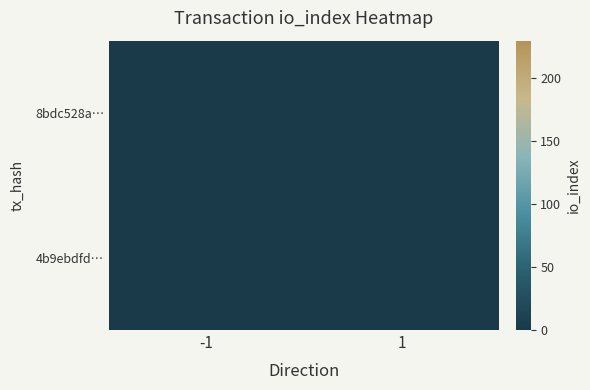

At how many categories does at least one series exceed 222?

1